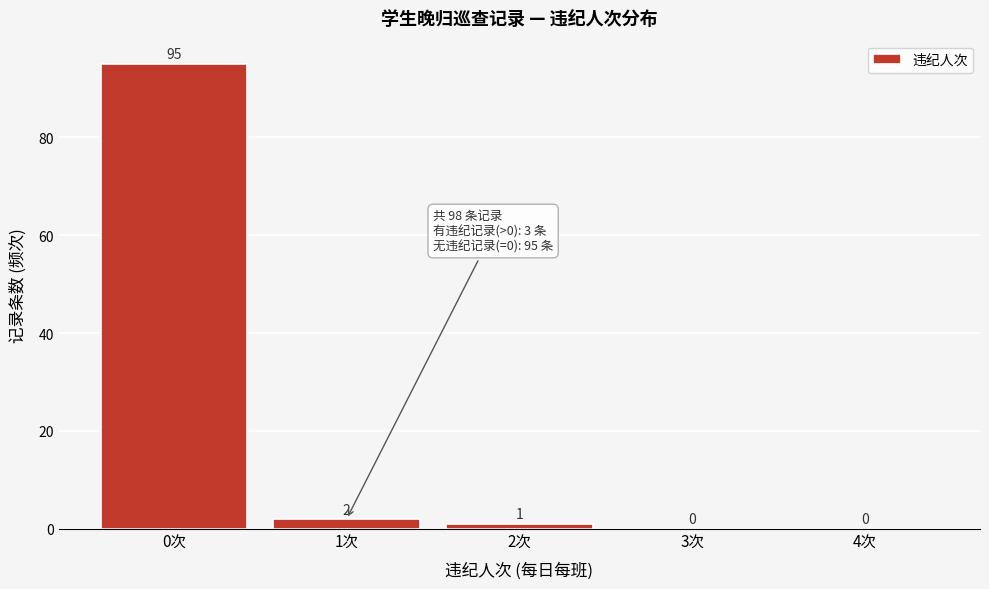

Reading right to left, list all the values displayed in this chart.

4次=0	3次=0	2次=1	1次=2	0次=95